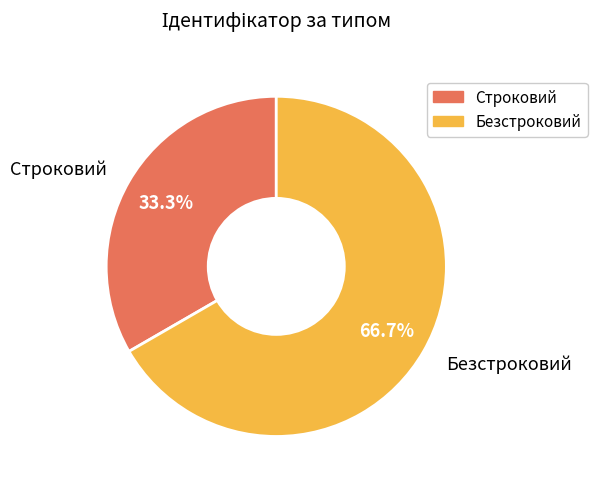

Count the number of slices in the pie.

2